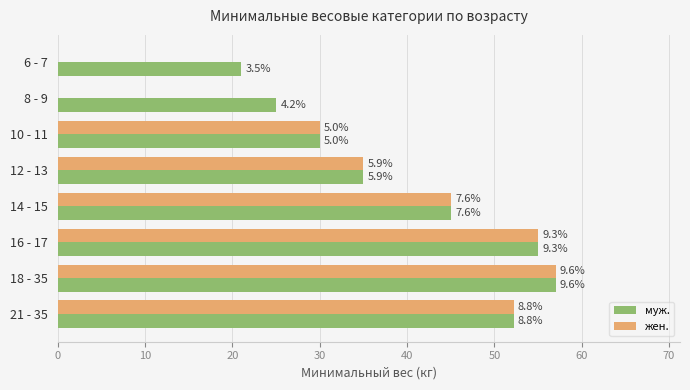

How many distinct data groups are displayed?

2